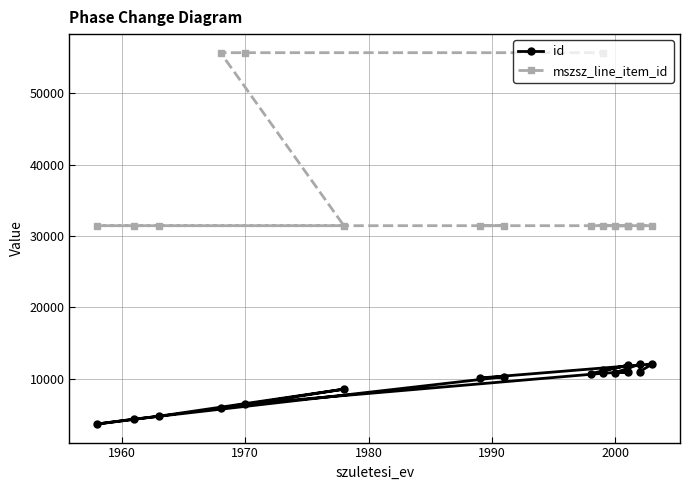

What is the difference between the maximum and minimum values in the mszsz_line_item_id series?

24203